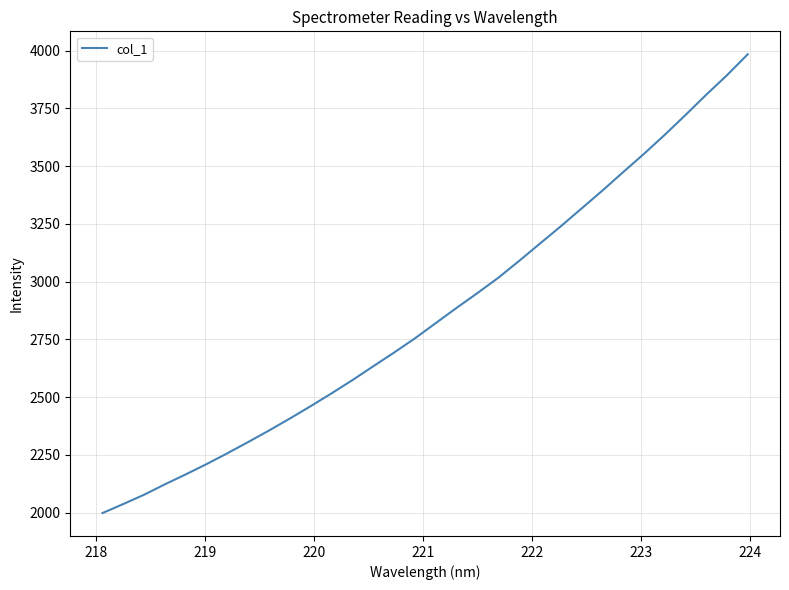

What is the difference between the maximum and minimum values?

1986.2